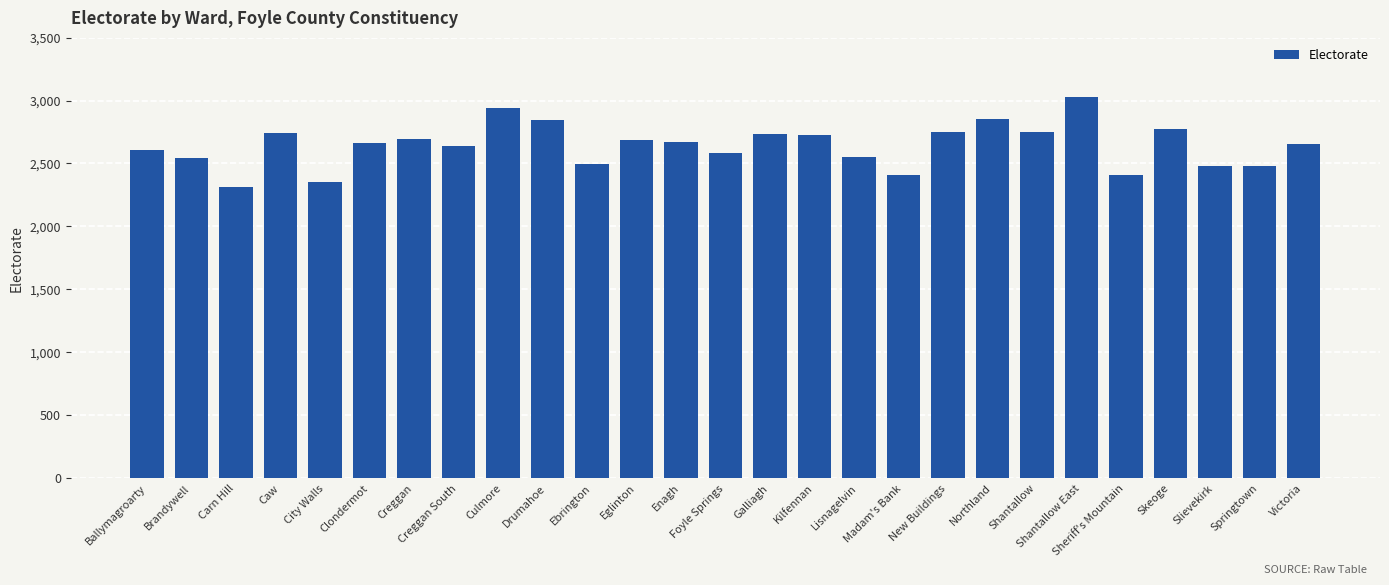

What is the change in value from Culmore to Shantallow?

-191